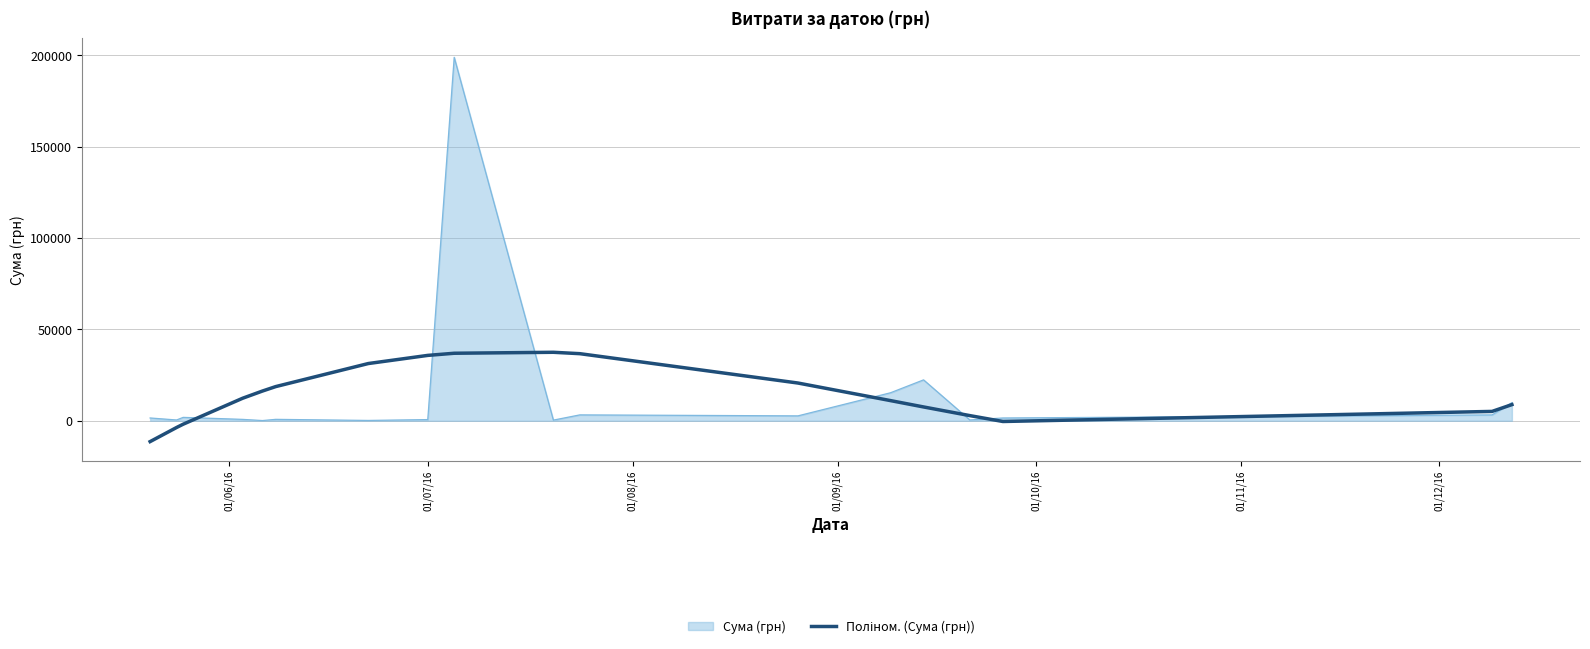

Which series has the widest spread of values?

Сума (грн)